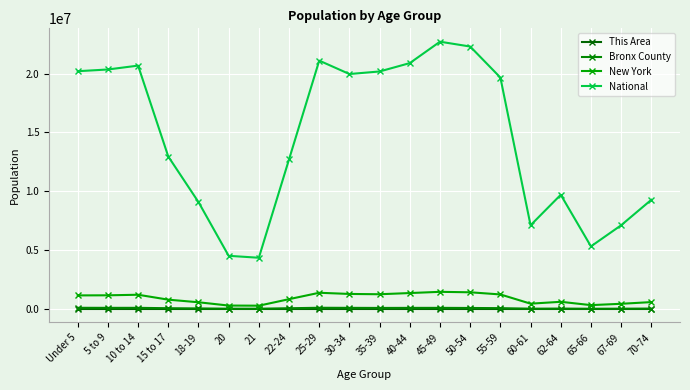

The value of National at 21 is 1072348. True or false?

False